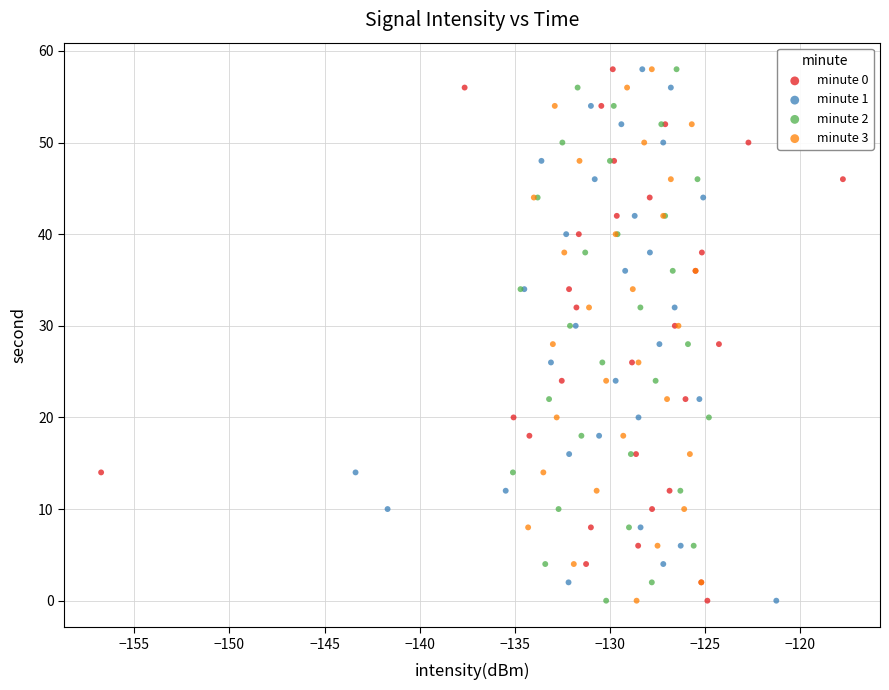

What are all the series names shown in the legend?

minute 0, minute 1, minute 2, minute 3